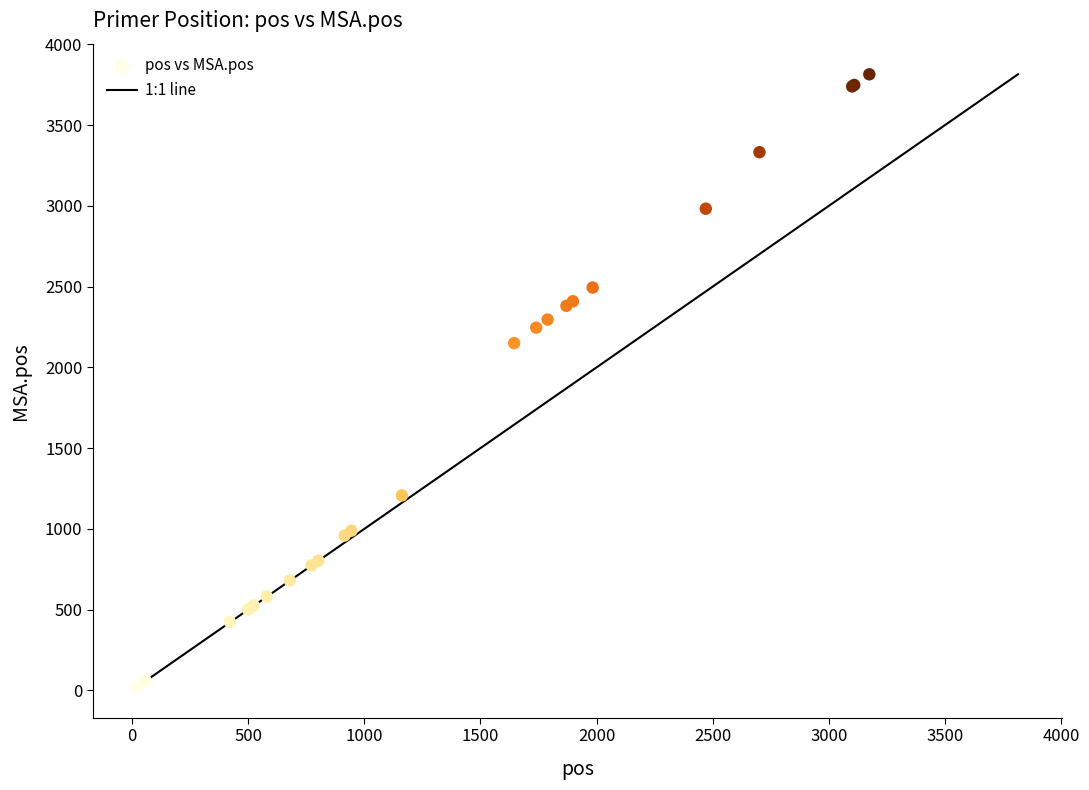

What Y value in the scatter plot is closest to 1918?

2150